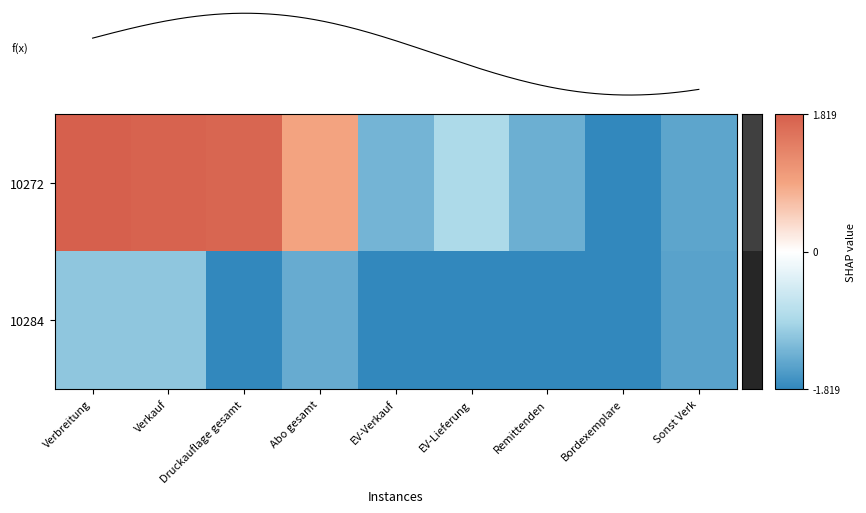

Is the value of 10272 at EV-Verkauf greater than the value of 10284 at Remittenden?

Yes